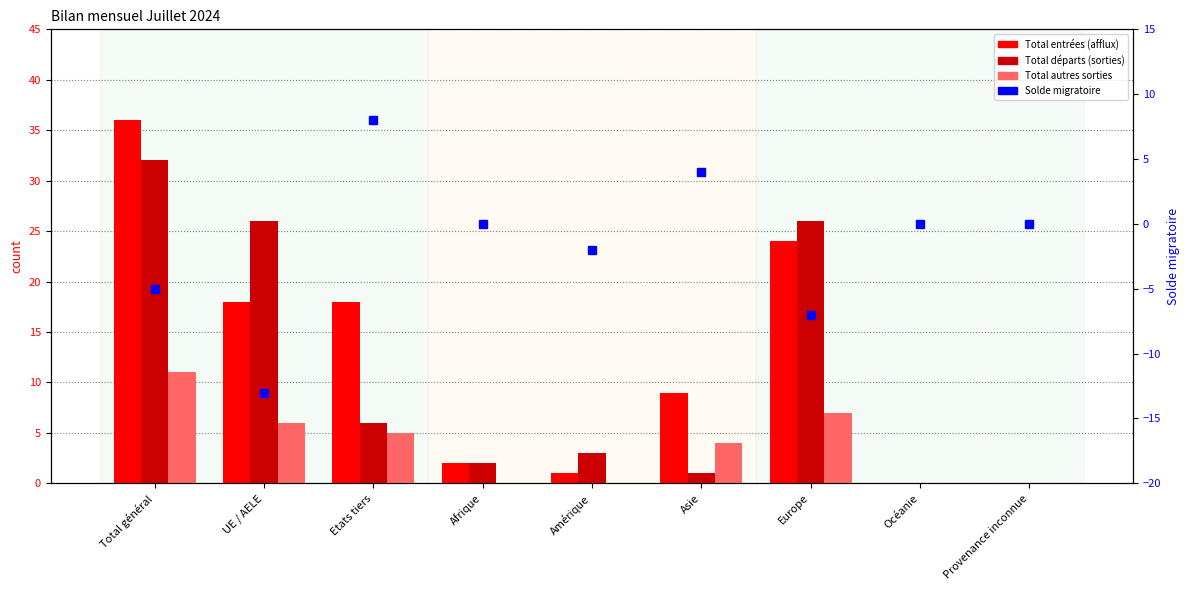

The value of Total autres sorties at Asie is 6. True or false?

False